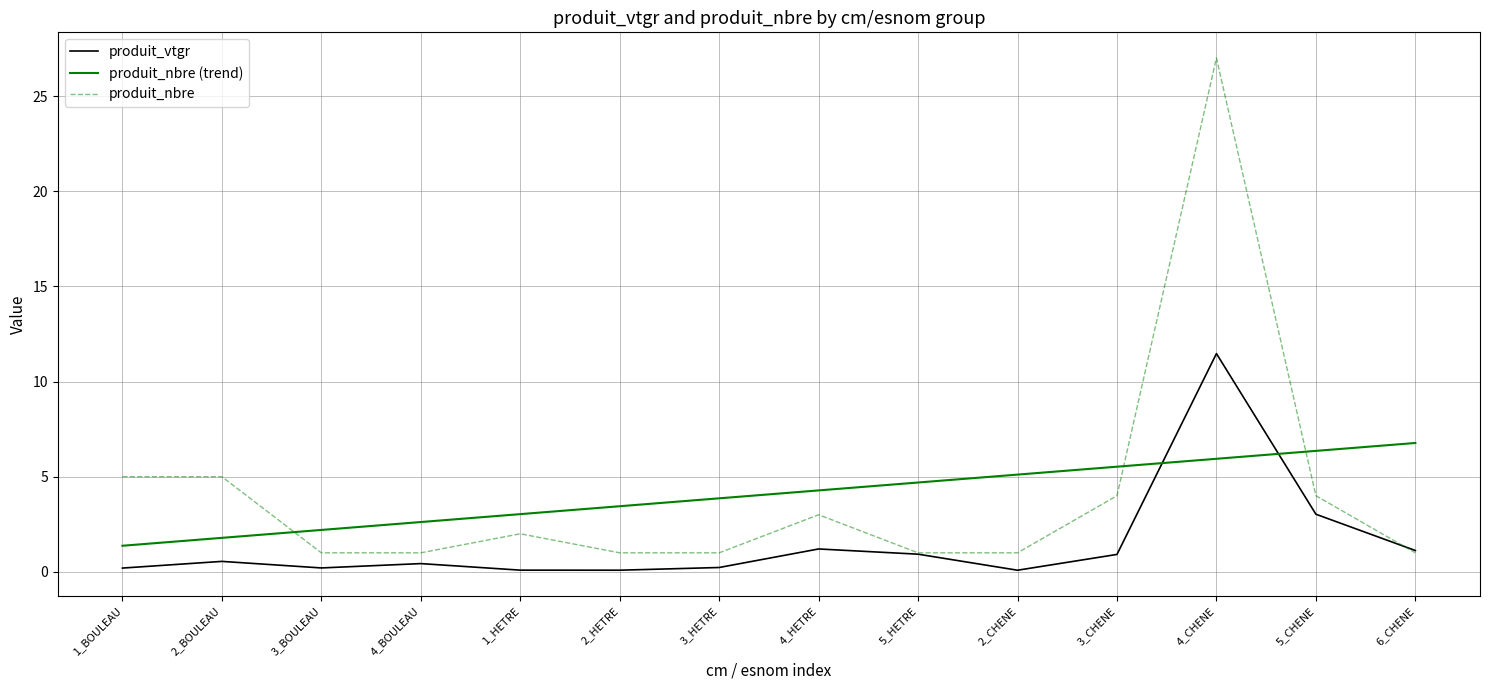

What is the total value across all series at 2_BOULEAU?

7.3